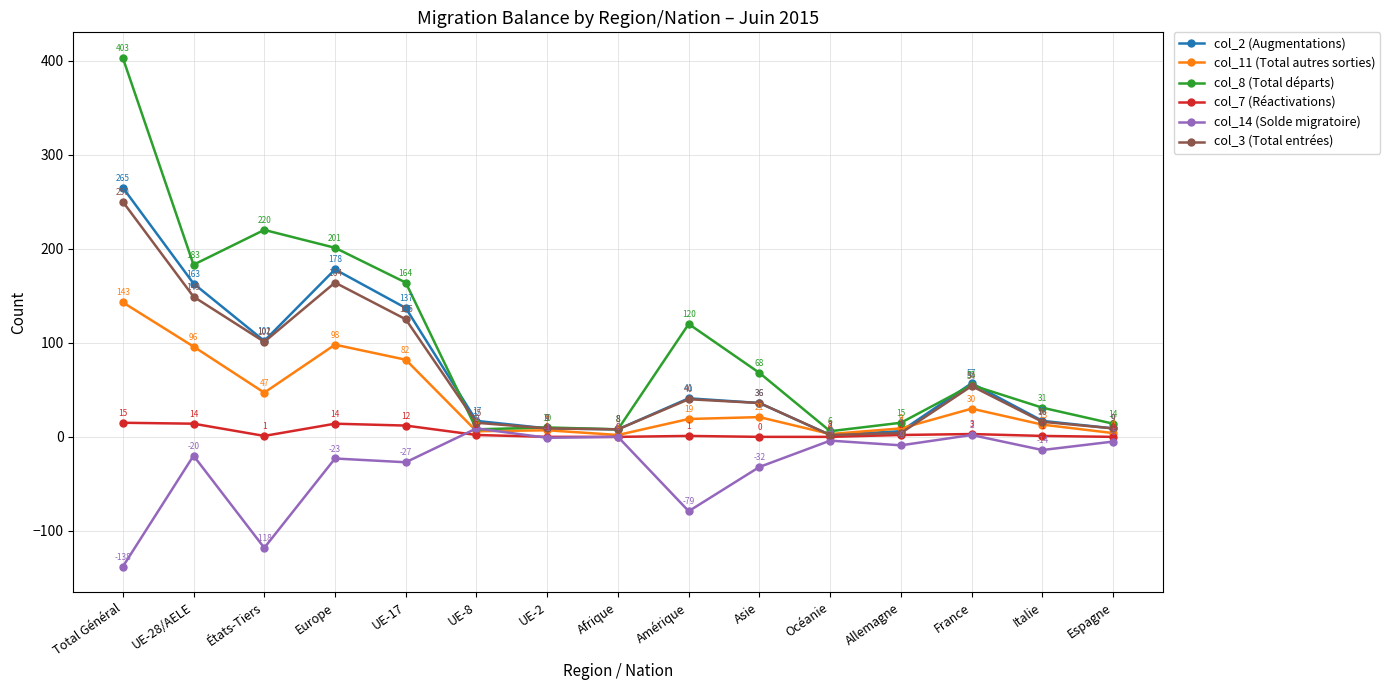

Which label corresponds to the largest value in the chart?

Total Général